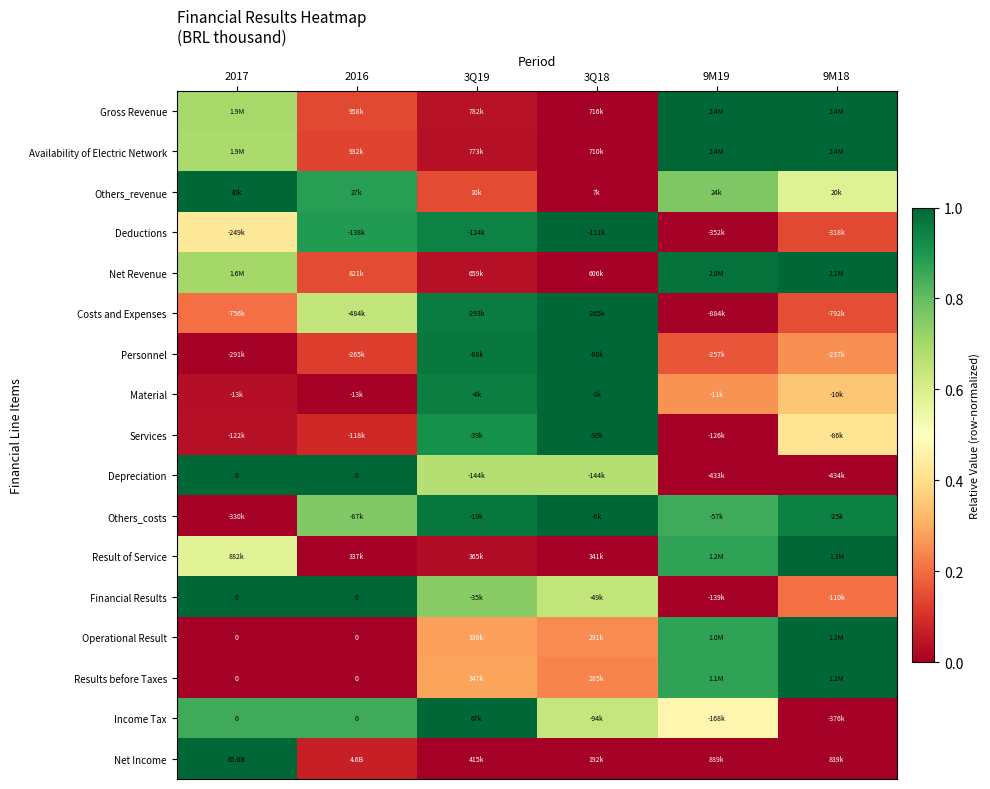

At 2016, list the series in order from smallest to largest.

Material, Result of Service, Operational Result, Results before Taxes, Net Income, Services, Personnel, Availability of Electric Network, Gross Revenue, Net Revenue, Costs and Expenses, Others_costs, Income Tax, Others_revenue, Deductions, Depreciation, Financial Results